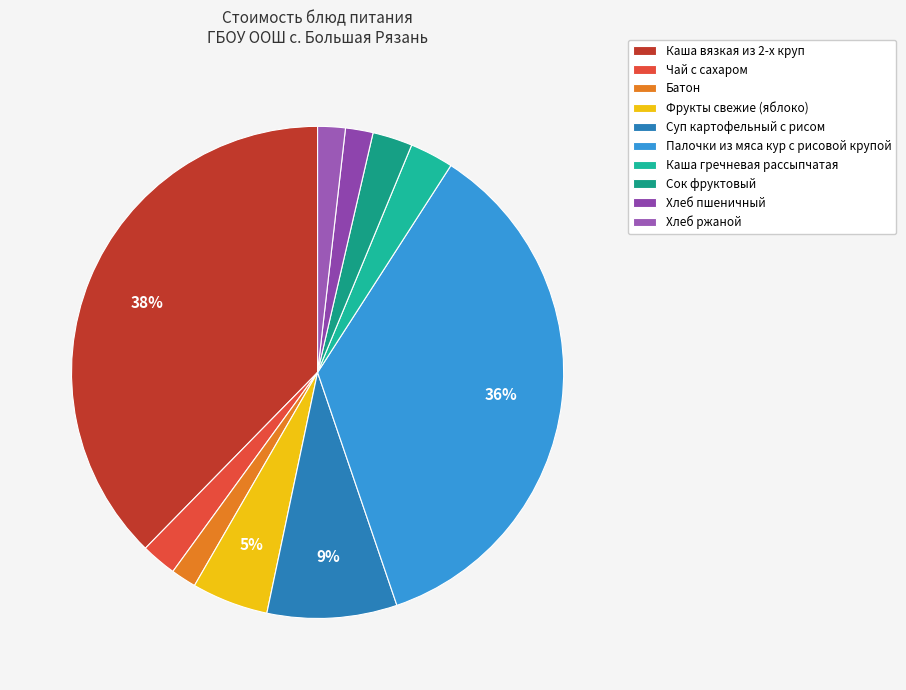

Is Хлеб пшеничный the majority of the pie?

No